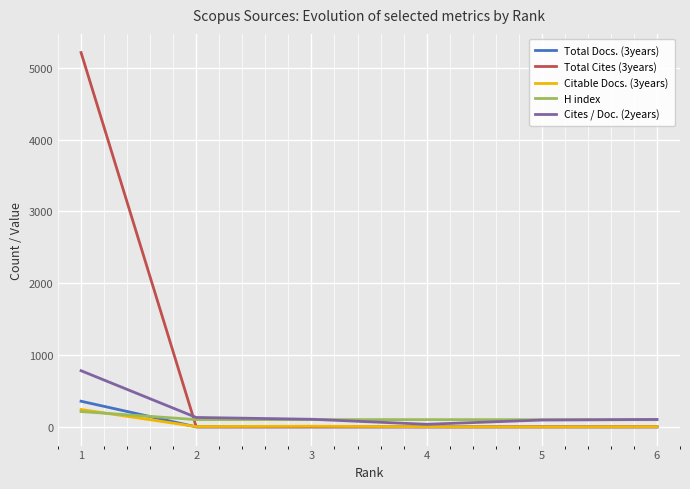

Which series has the largest total across all categories?

Total Cites (3years)